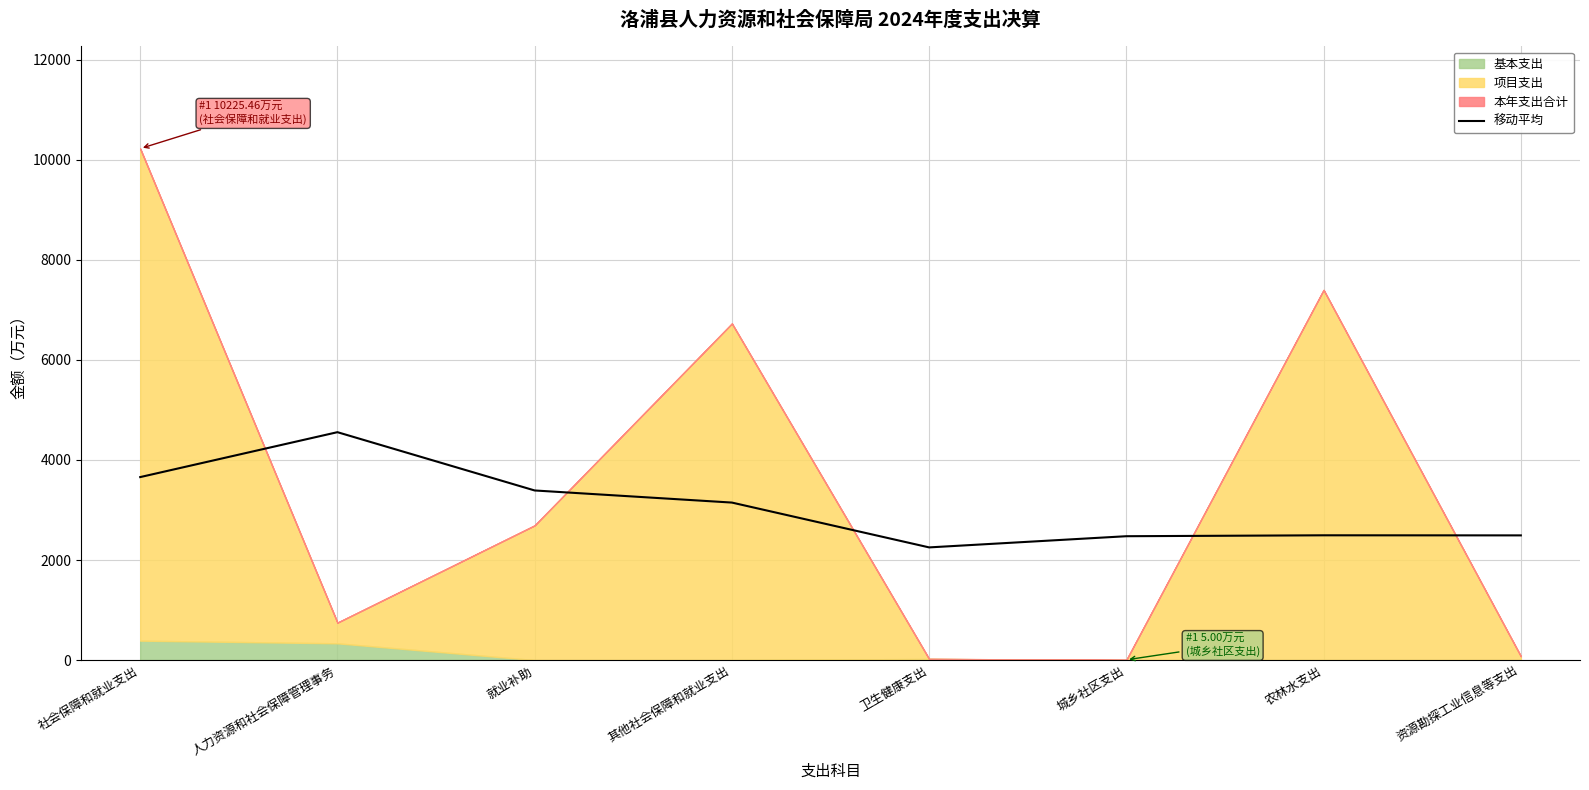

Rank the categories by value from lowest to highest.

卫生健康支出, 城乡社区支出, 资源勘探工业信息等支出, 农林水支出, 其他社会保障和就业支出, 就业补助, 社会保障和就业支出, 人力资源和社会保障管理事务